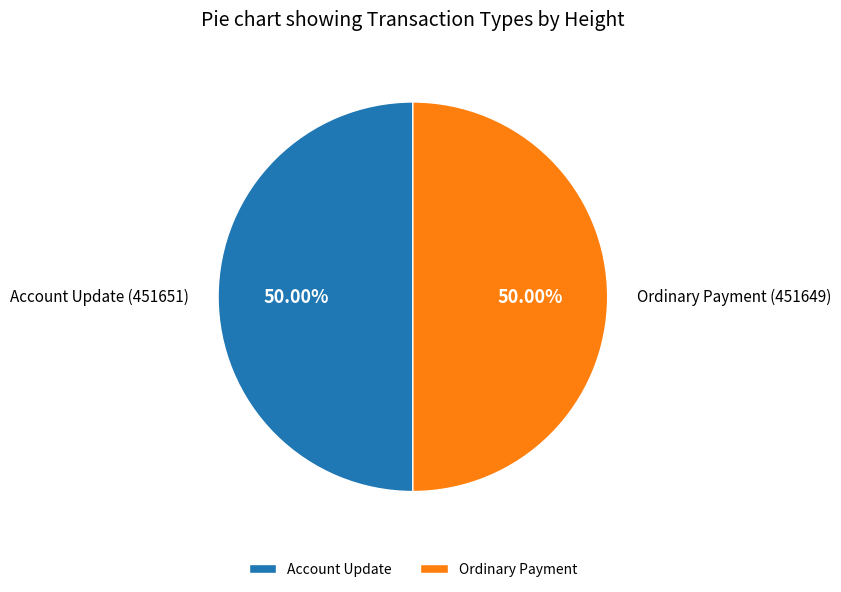

Is the sum of Account Update and Ordinary Payment greater than half?

Yes